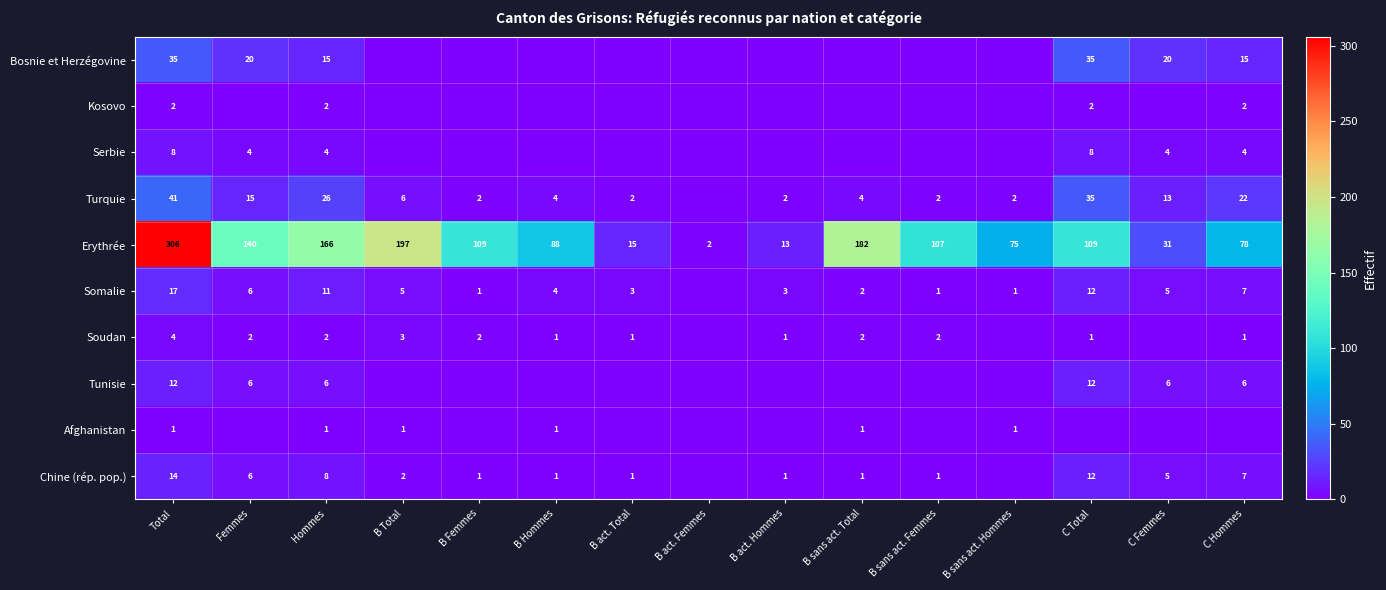

The Afghanistan series shows 2 at B sans act. Total. True or false?

False